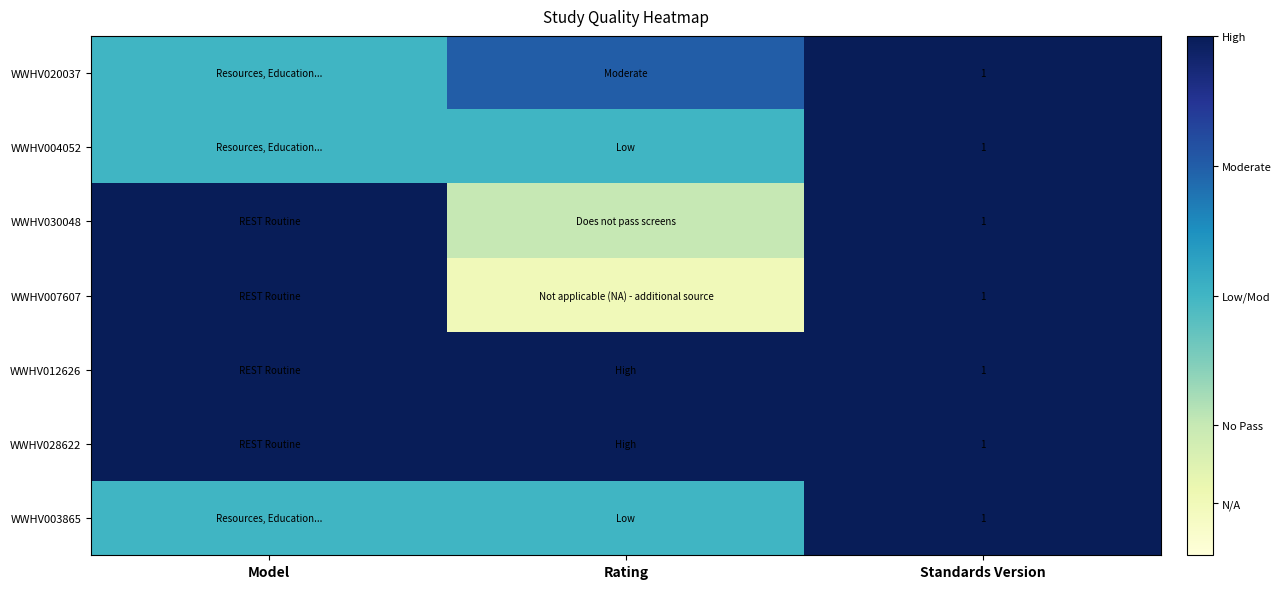

At how many categories does at least one series exceed 0?

3